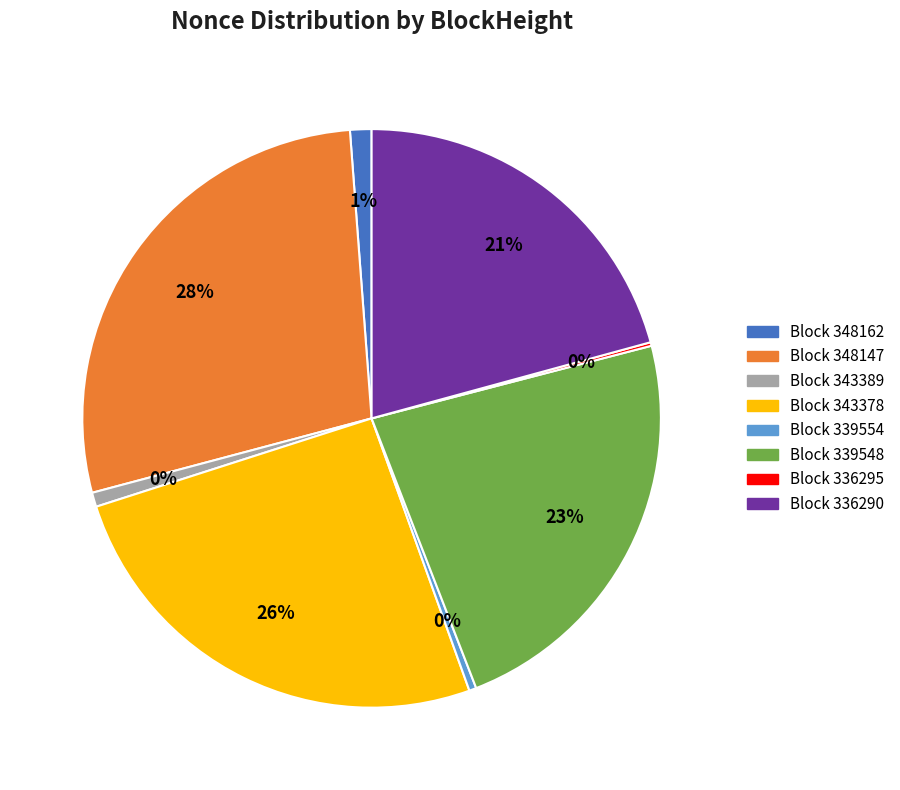

Does 343389 account for over 50% of the chart?

No